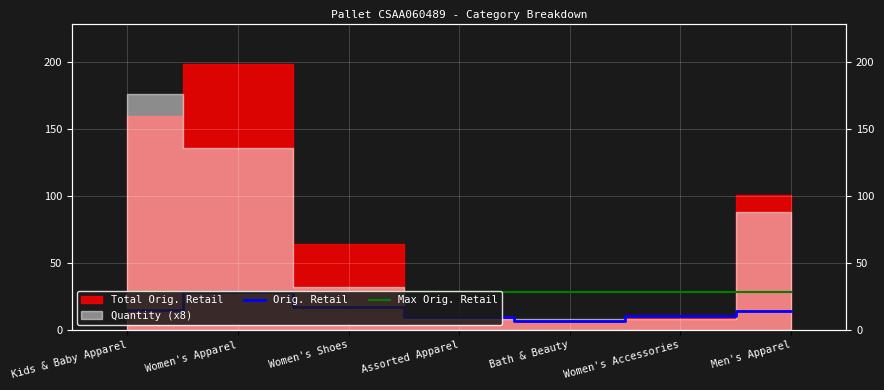

Does the chart display data point markers on the line(s)?

No